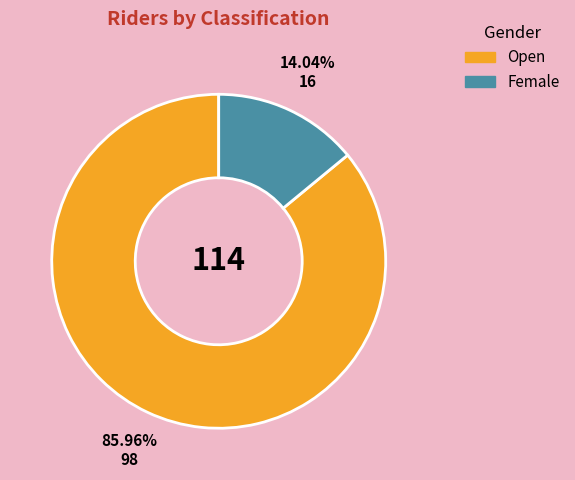

True or false: Female accounts for 8% of the total.

False